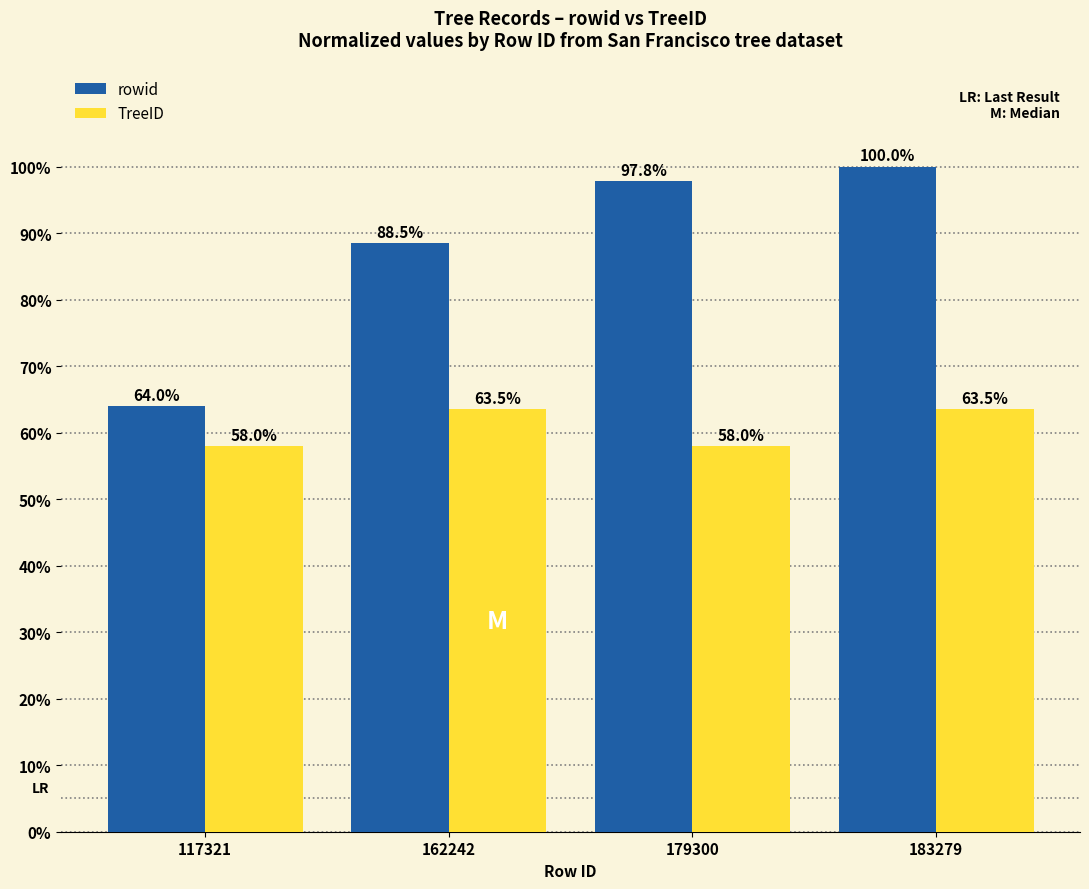

Does the chart contain stacked bars?

No